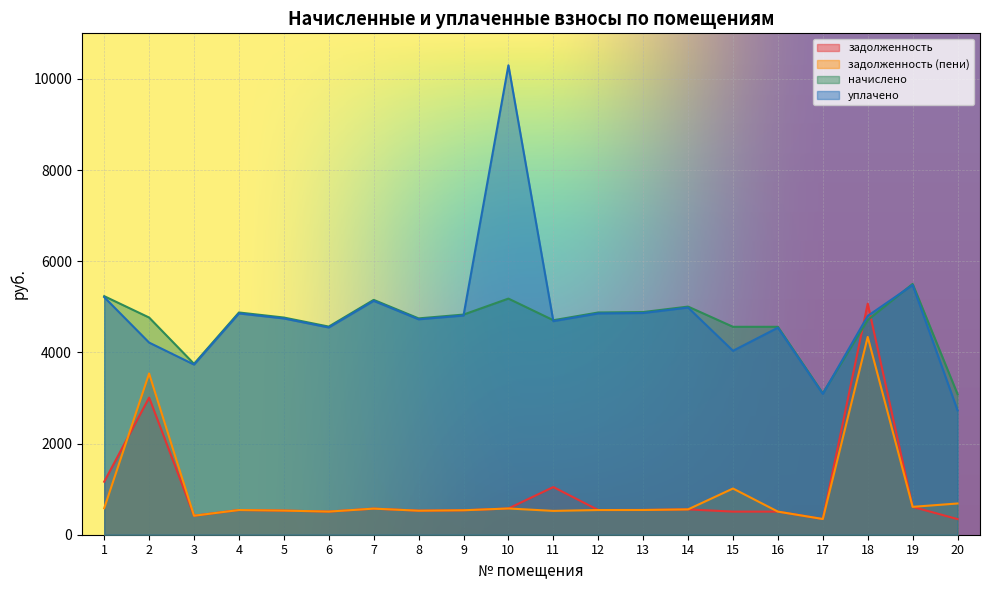

How many distinct data groups are displayed?

4